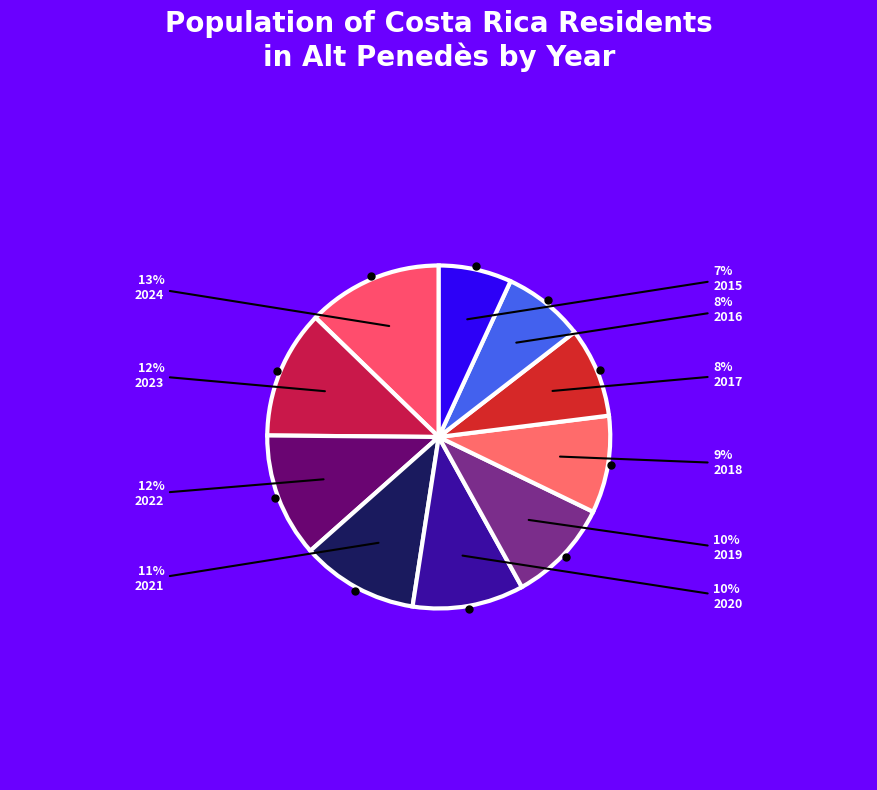

Is the sum of 2016 and 2019 greater than half?

No